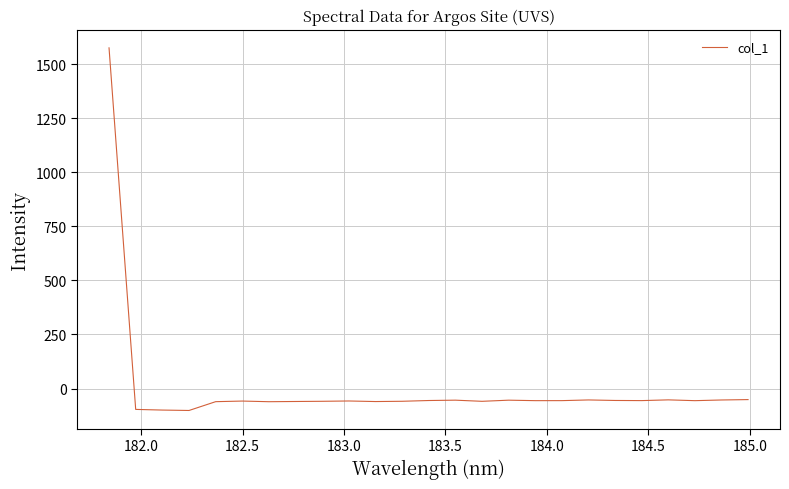

What is the difference between the maximum and minimum values?

1675.9